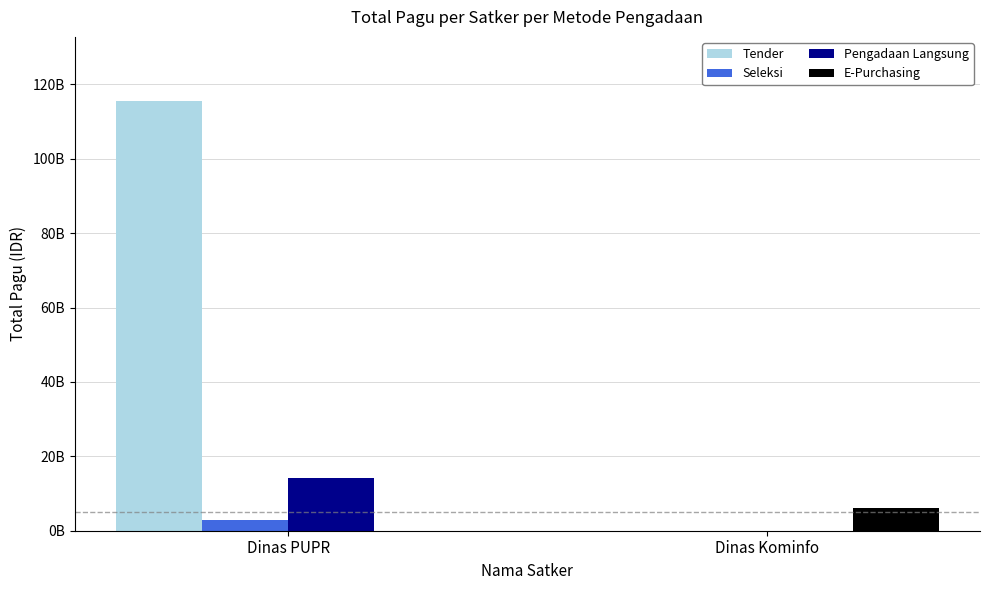

What are all the series names shown in the legend?

Tender, Seleksi, Pengadaan Langsung, E-Purchasing